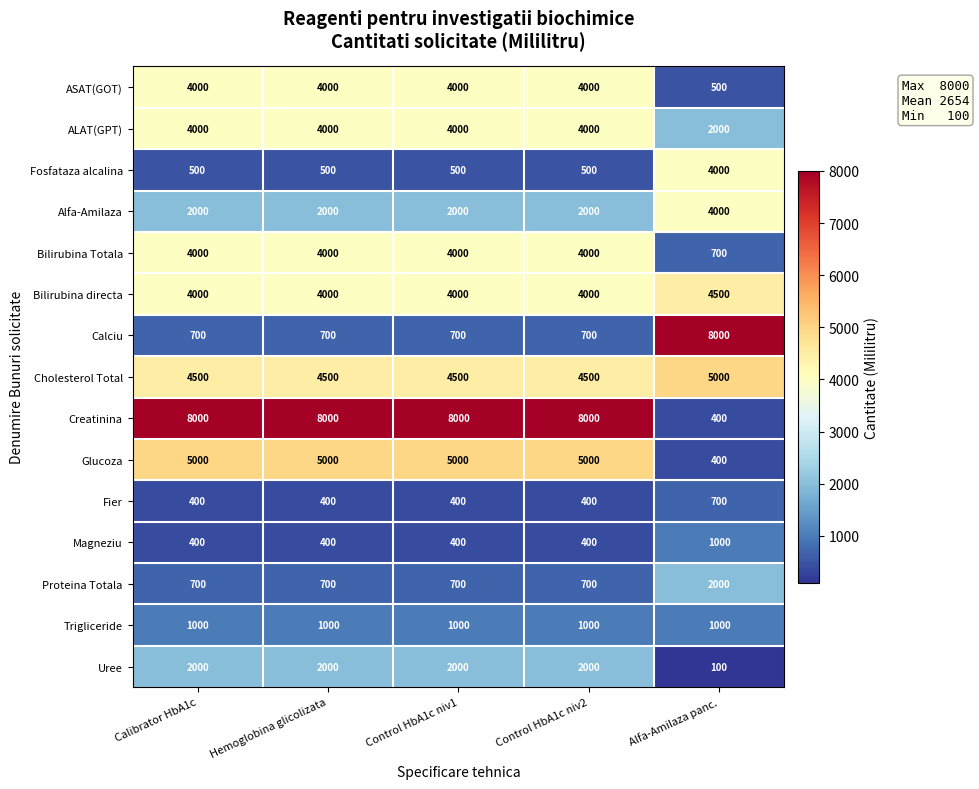

What is the highest value of the Fosfataza alcalina series?

4000